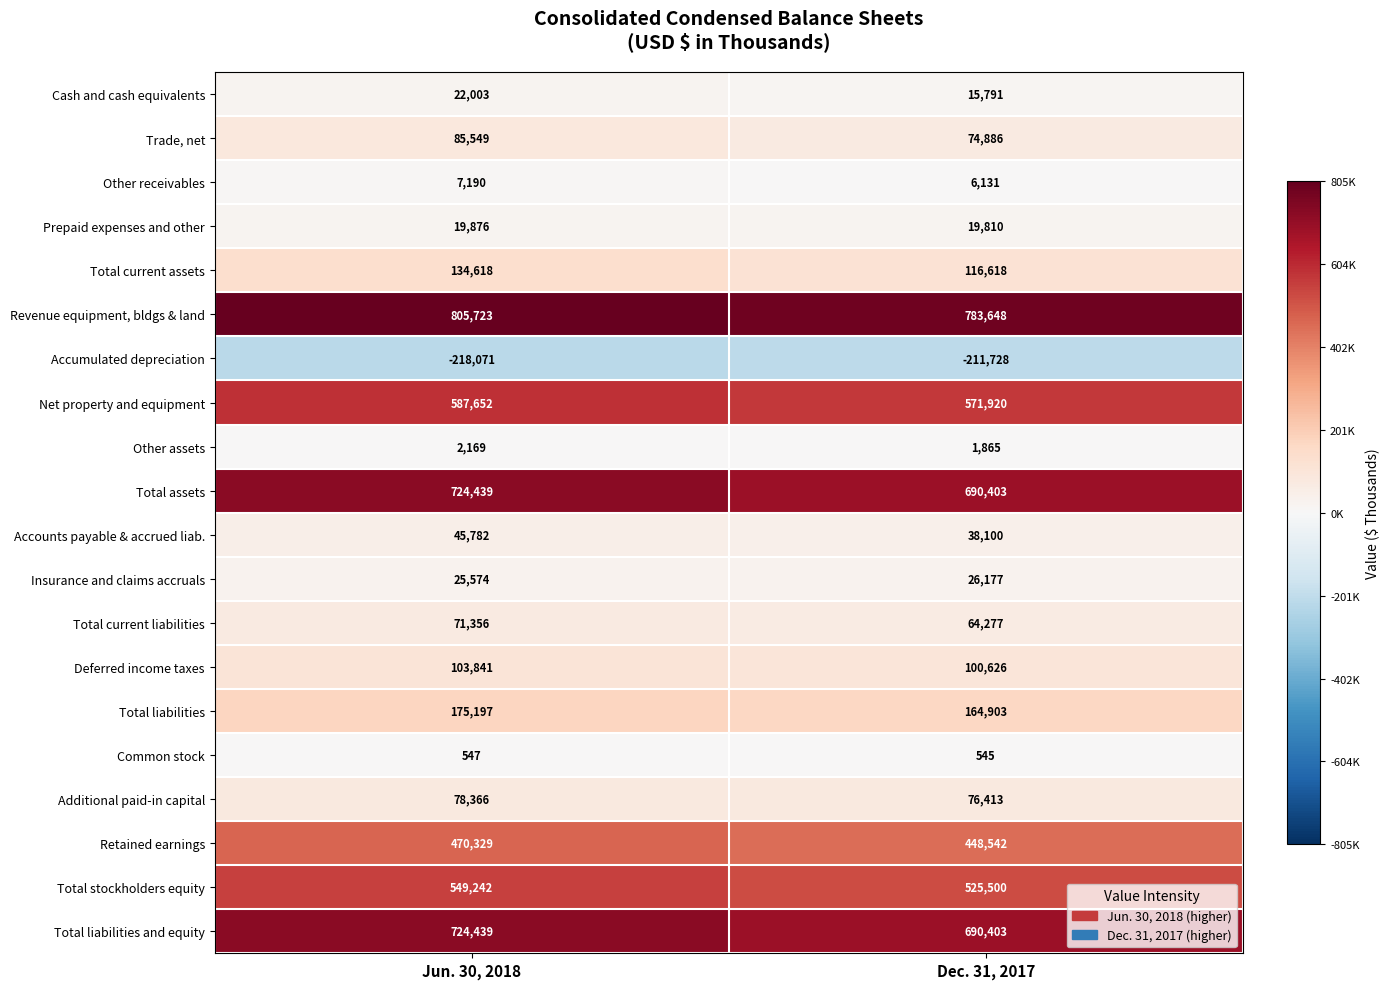

At which category is the sum across all series the highest?

Jun. 30, 2018